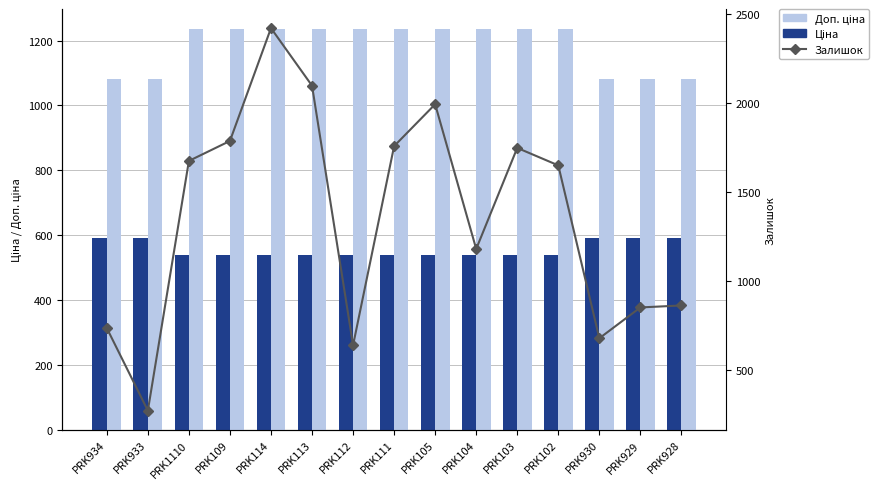

What is the highest value of the Залишок series?

2419.0